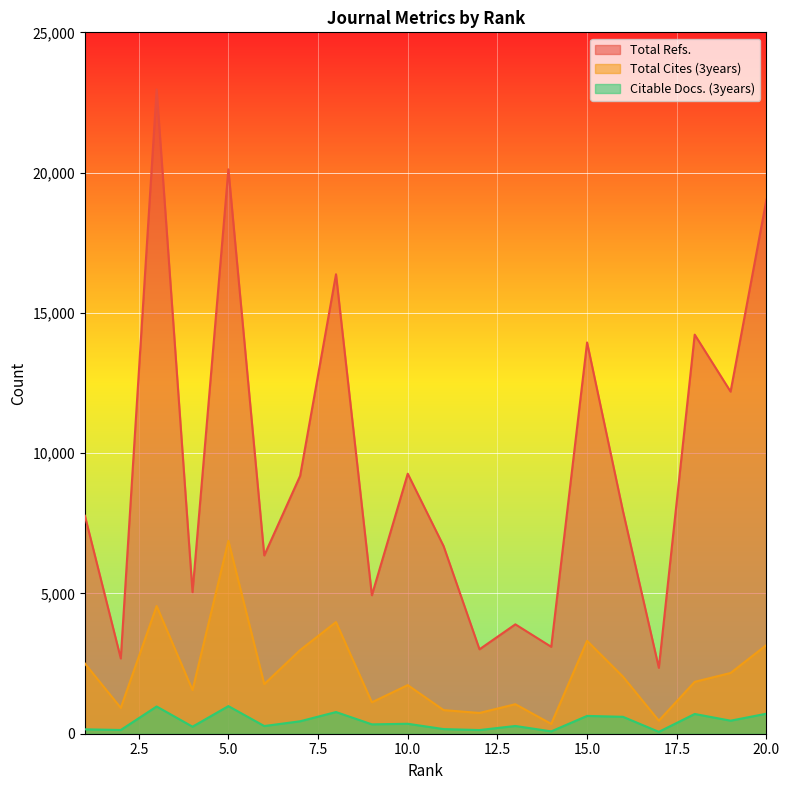

What are all the series names shown in the legend?

Total Refs., Total Cites (3years), Citable Docs. (3years)